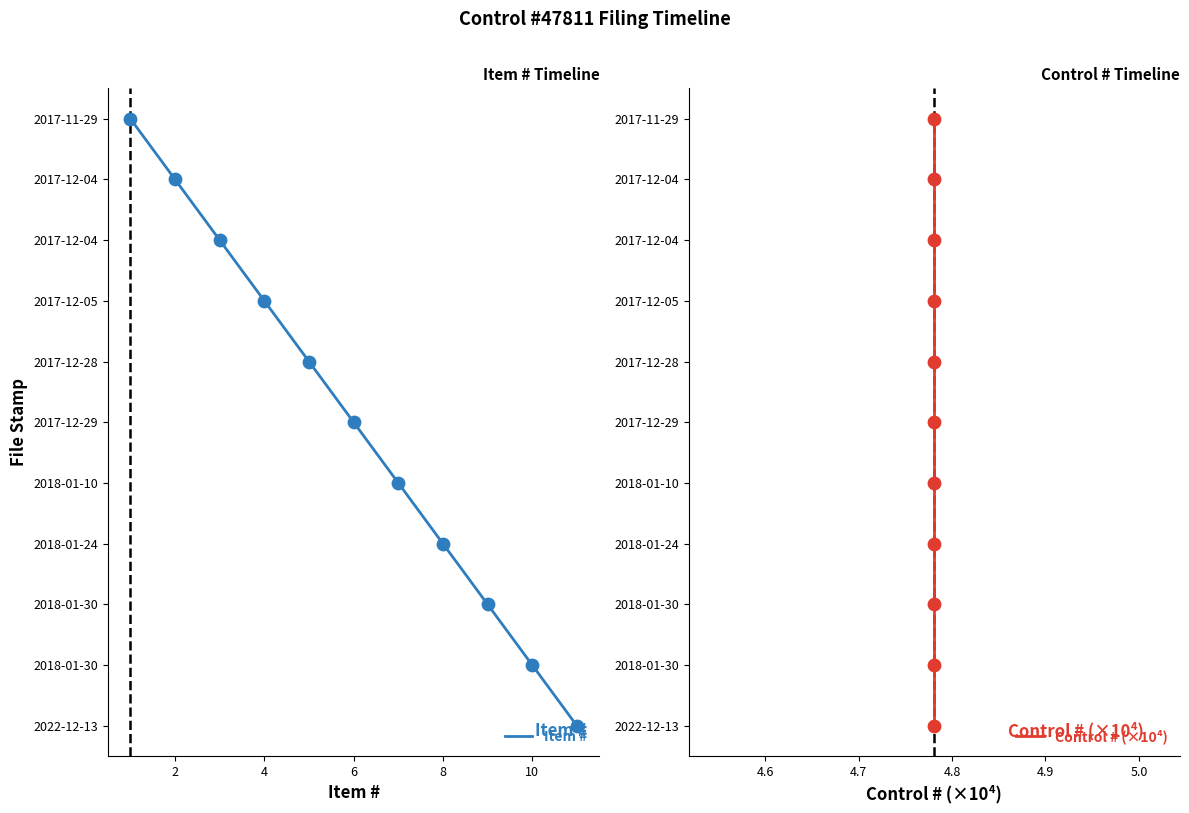

Which series reaches the maximum Y coordinate?

Item #